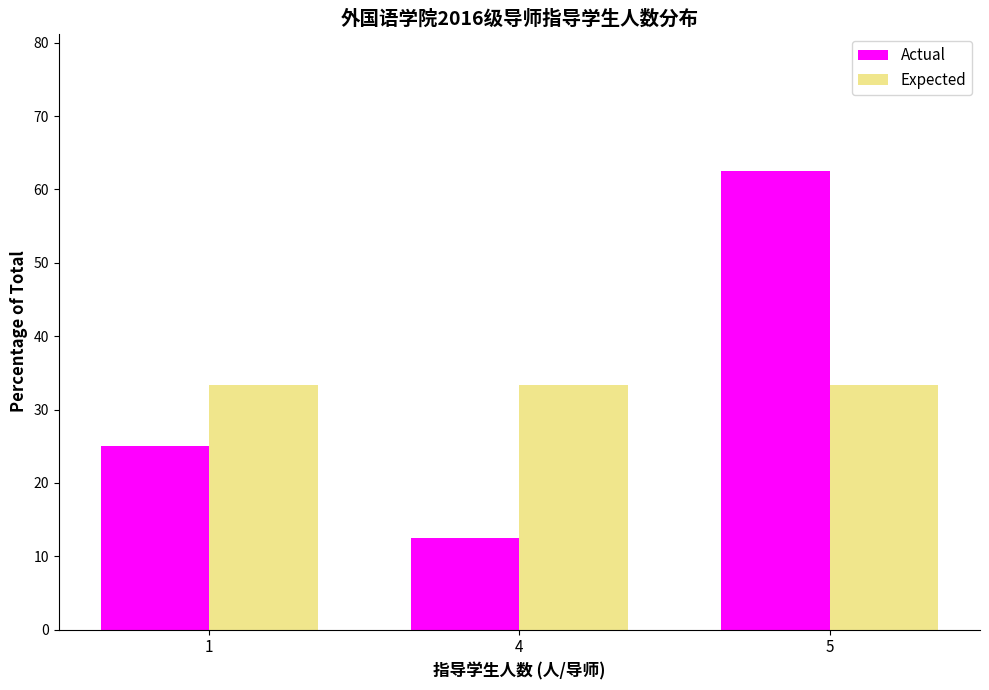

Reading left to right, what are all the values shown in this chart?

Actual: 1=25.0	4=12.5	5=62.5
Expected: 1=33.3	4=33.3	5=33.3